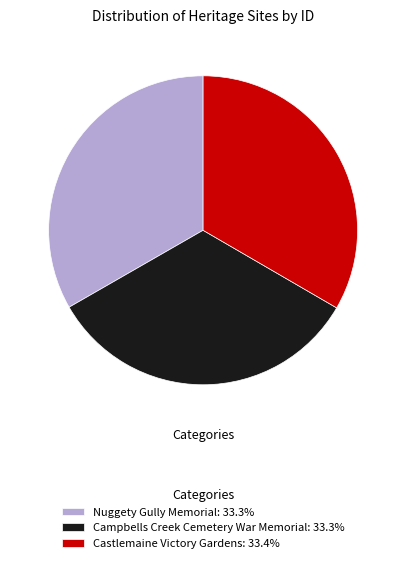

The Nuggety Gully Memorial slice represents 44% of the pie. True or false?

False